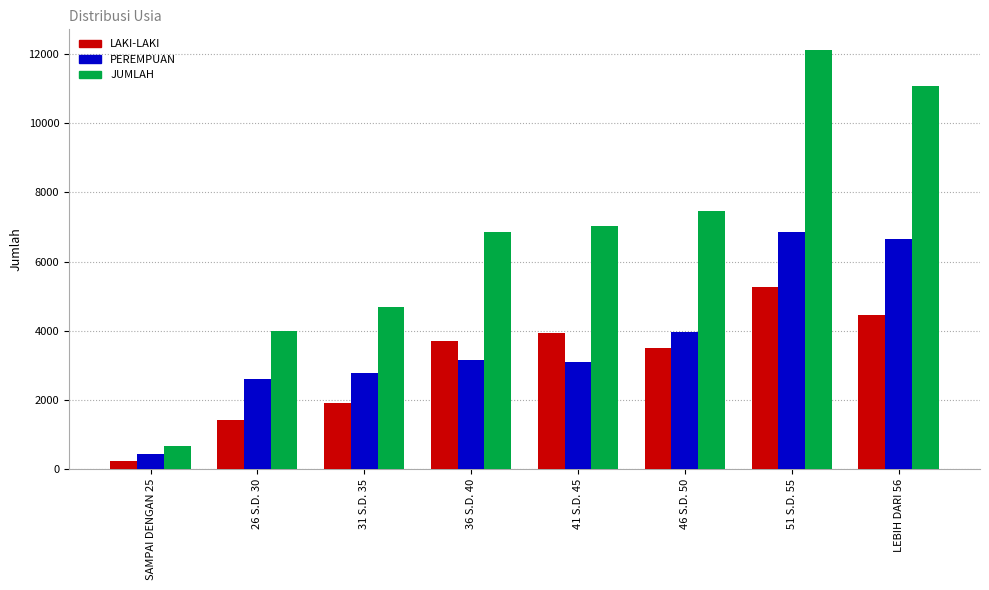

What is the difference between the highest and lowest values at LEBIH DARI 56?

6637